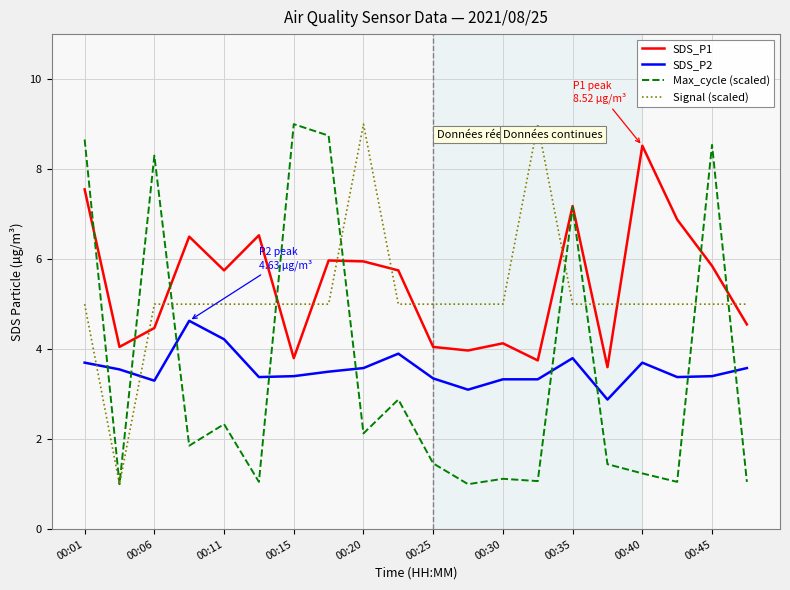

What is the lowest value of the SDS_P2 series?

2.9